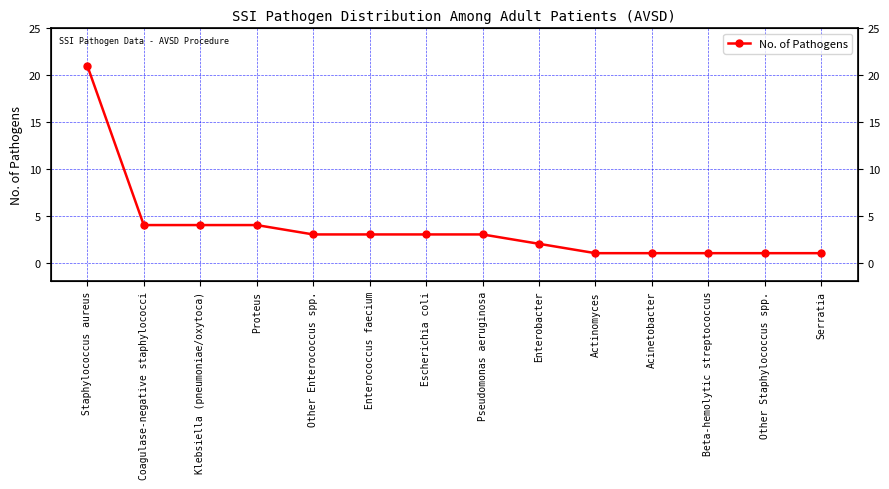

True or false: the data shows 3 at Pseudomonas aeruginosa.

True